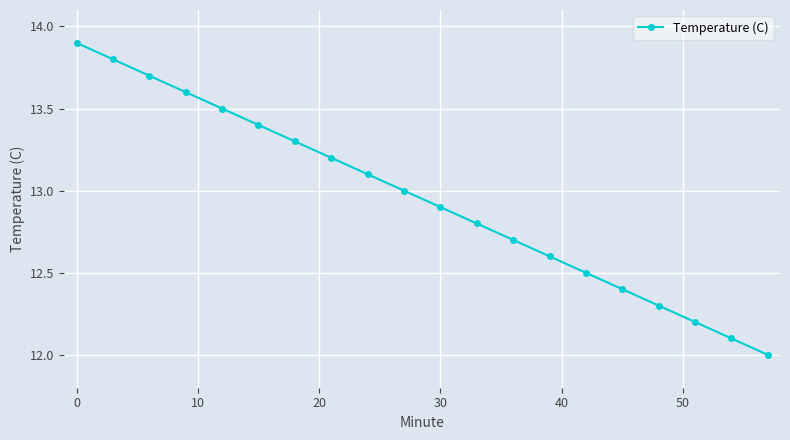

What is the sum of all values?

259.0